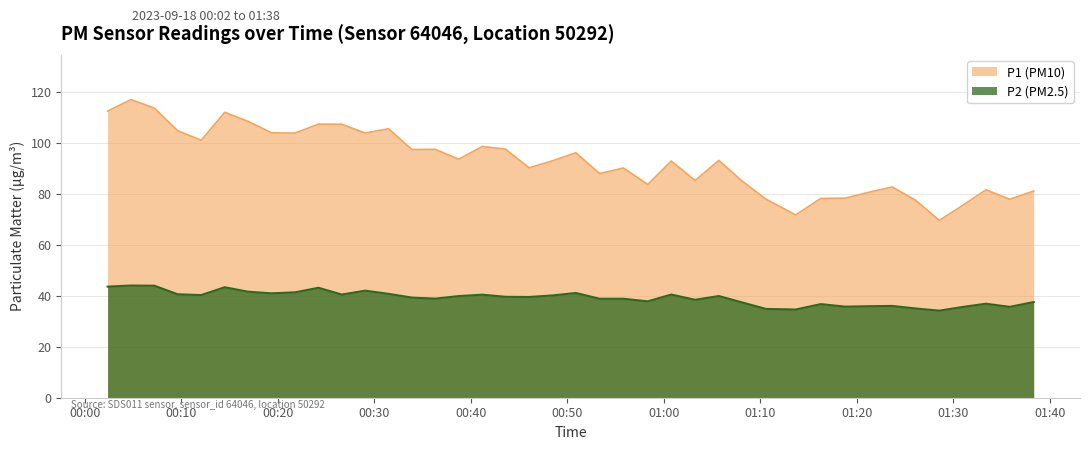

The P2 series shows 10.6 at 2023-09-18T01:10:36. True or false?

False